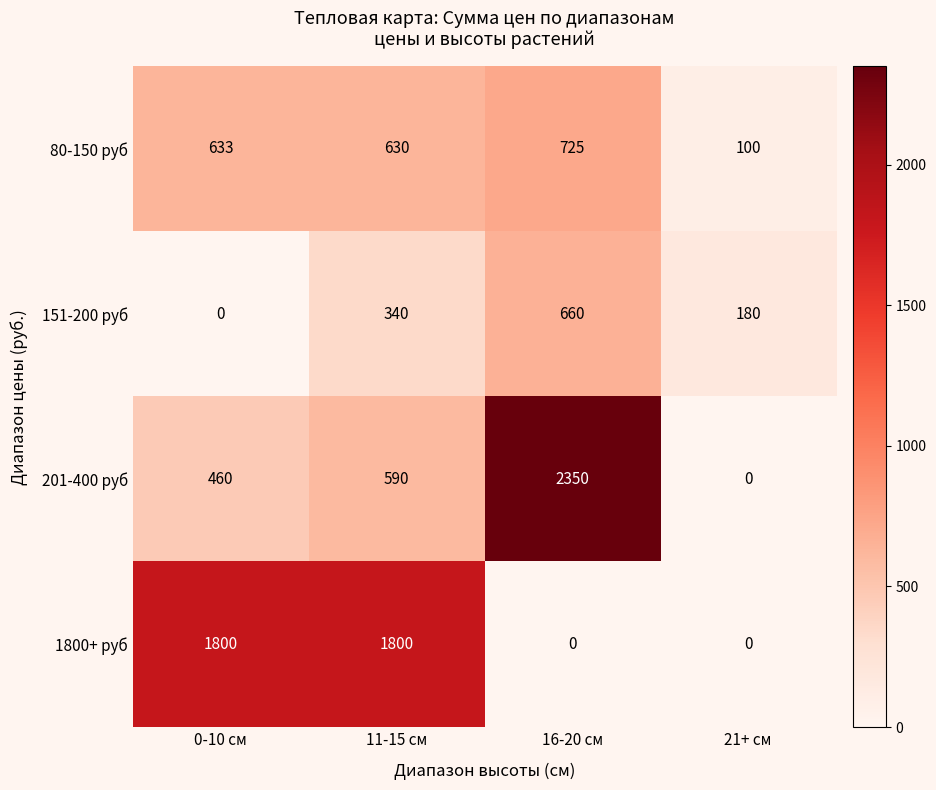

Read the 201-400 руб value at 0-10 см, to the nearest 100.

500